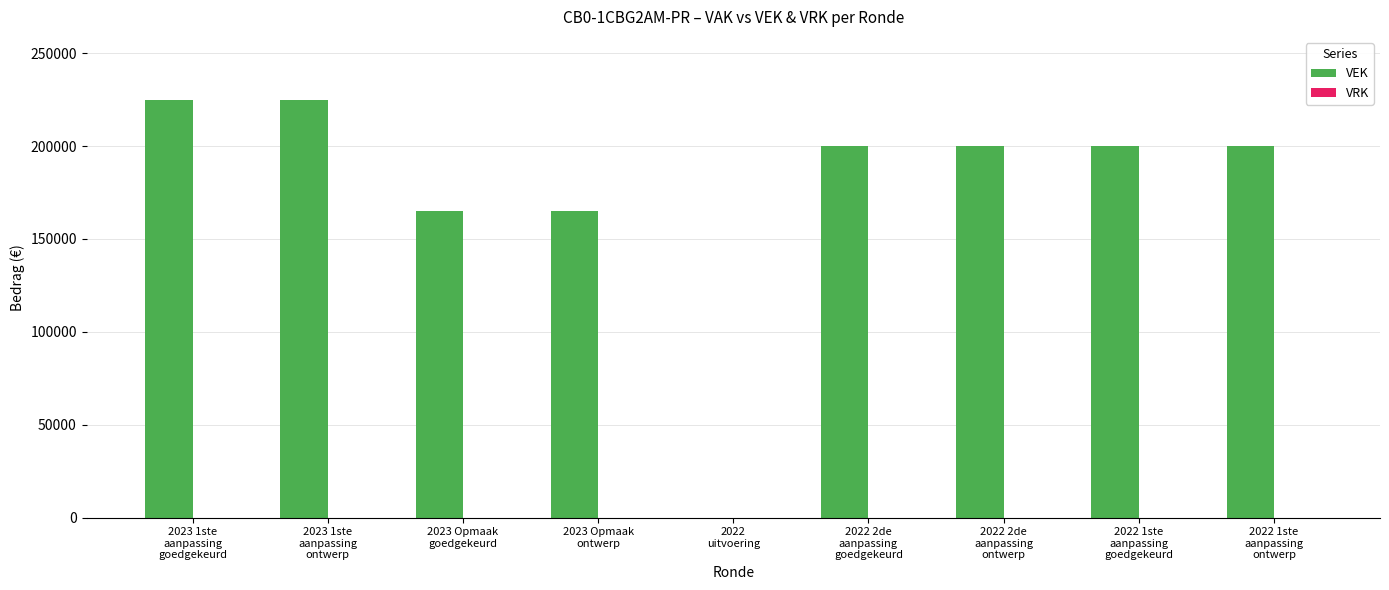

How many data points does each series have?

9